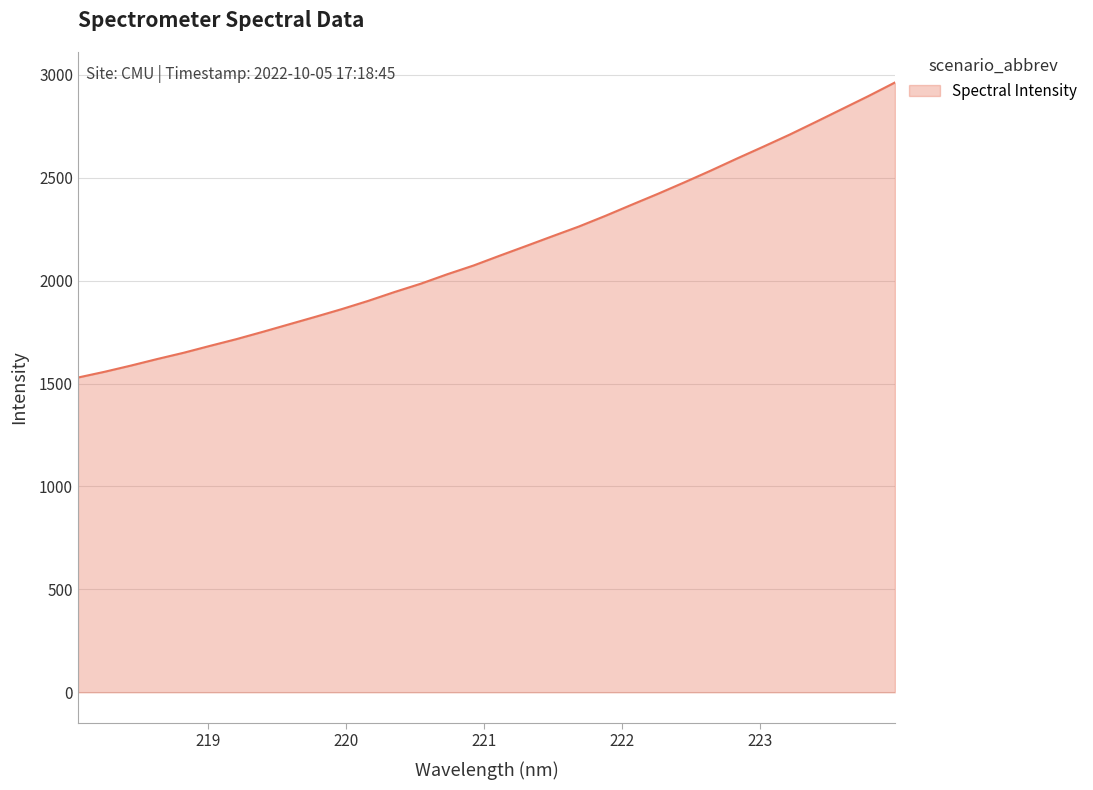

What is the average value?

2150.0